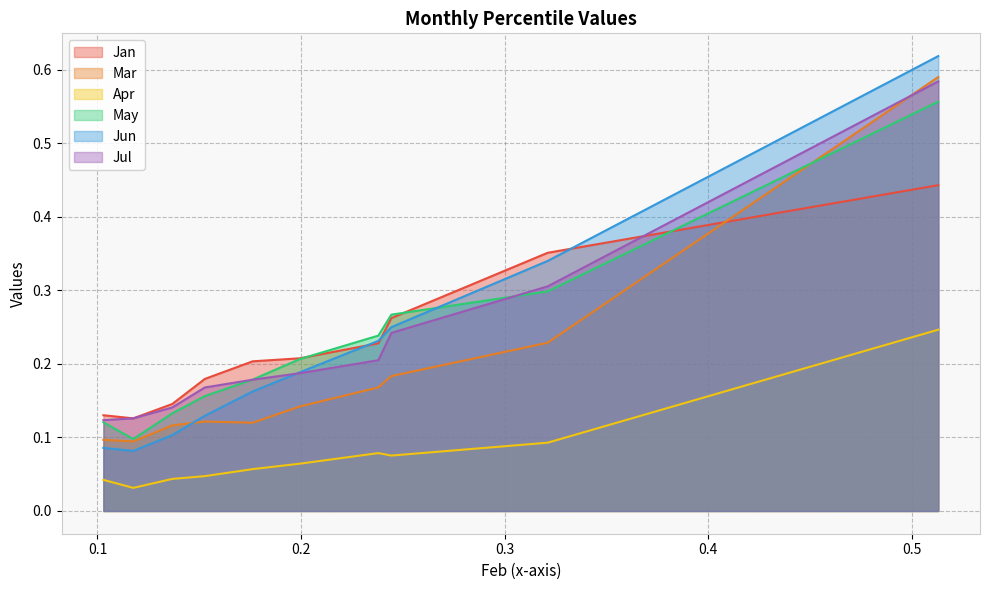

Is the value of May at pct95 greater than the value of Mar at pct85?

Yes